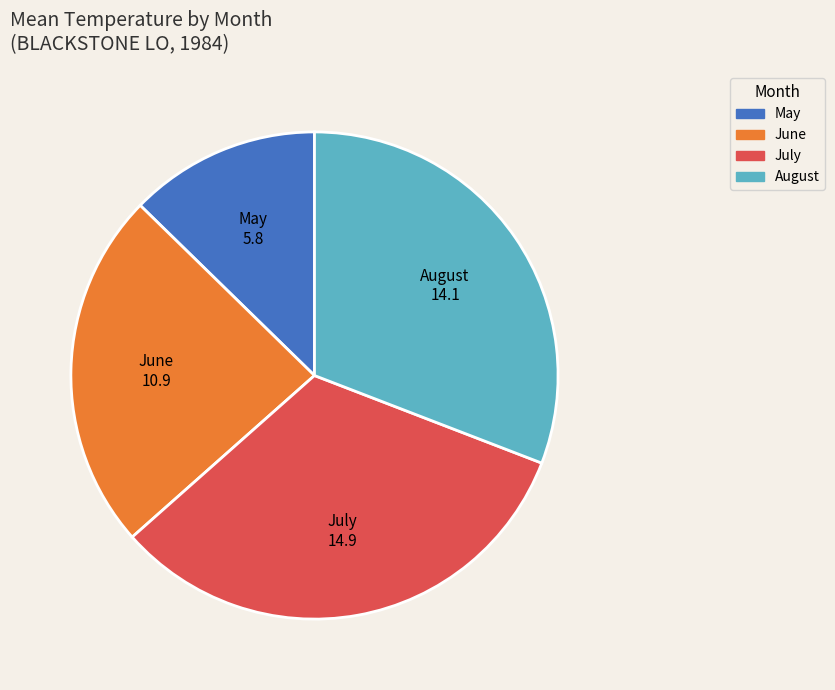

Is there any slice that represents more than half of the pie?

No